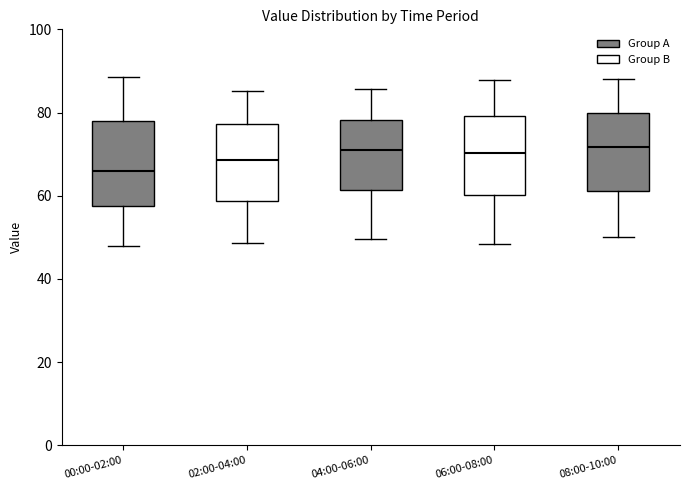

Which box's median line is the lowest?

00:00-02:00